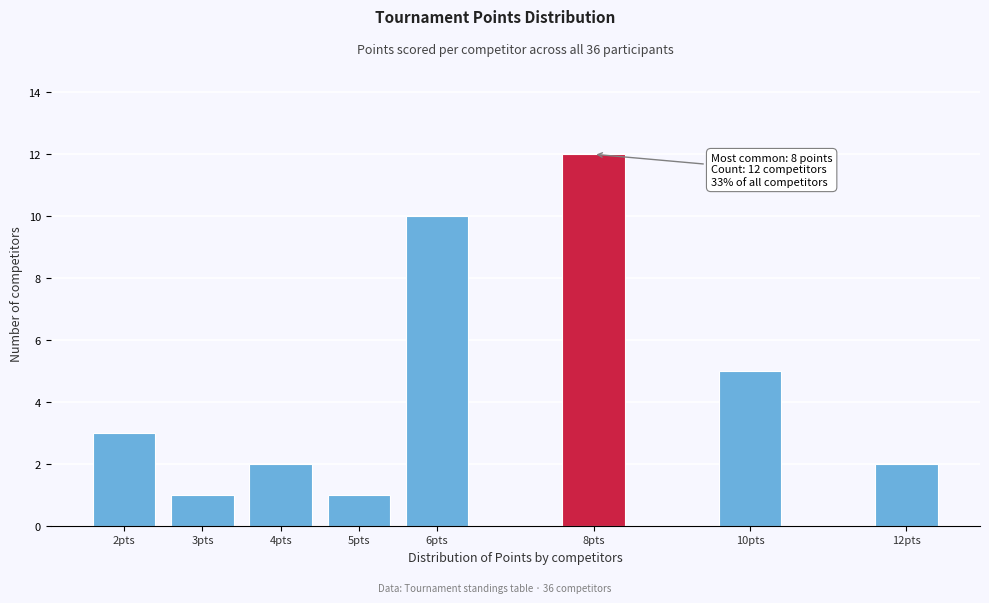

Reading right to left, list all the values displayed in this chart.

2	5	12	10	1	2	1	3